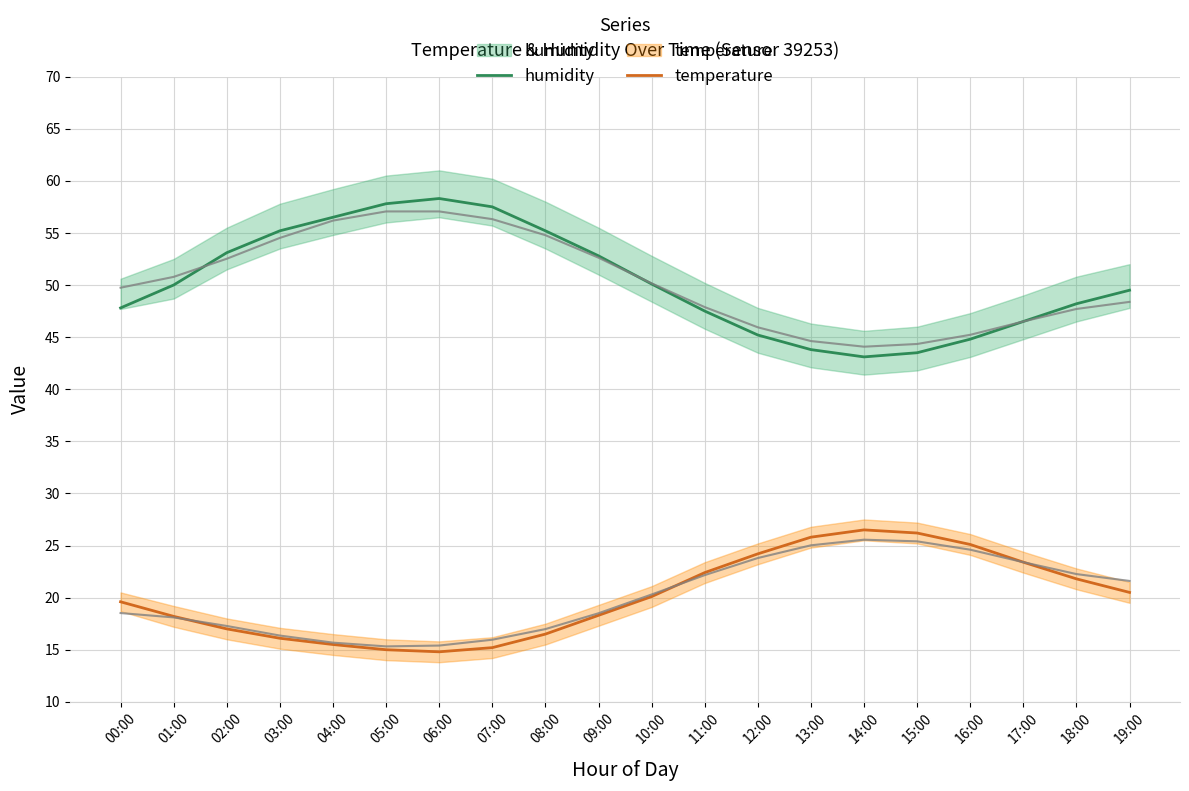

Reading left to right, extract all data points from this chart.

humidity: 00:00=47.8	01:00=50.0	02:00=53.1	03:00=55.2	04:00=56.5	05:00=57.8	06:00=58.3	07:00=57.5	08:00=55.2	09:00=52.8	10:00=50.1	11:00=47.5	12:00=45.2	13:00=43.8	14:00=43.1	15:00=43.5	16:00=44.8	17:00=46.5	18:00=48.2	19:00=49.5
temperature: 00:00=19.6	01:00=18.2	02:00=17.0	03:00=16.1	04:00=15.5	05:00=15.0	06:00=14.8	07:00=15.2	08:00=16.5	09:00=18.3	10:00=20.1	11:00=22.4	12:00=24.2	13:00=25.8	14:00=26.5	15:00=26.2	16:00=25.1	17:00=23.4	18:00=21.8	19:00=20.5